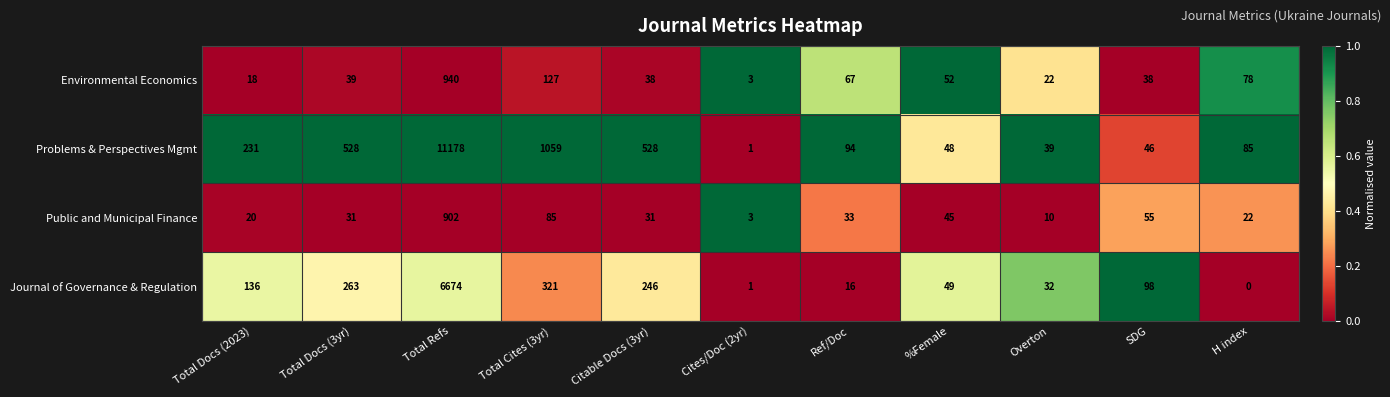

What is the difference between the Environmental Economics values at Total Docs (3yr) and H index?

39